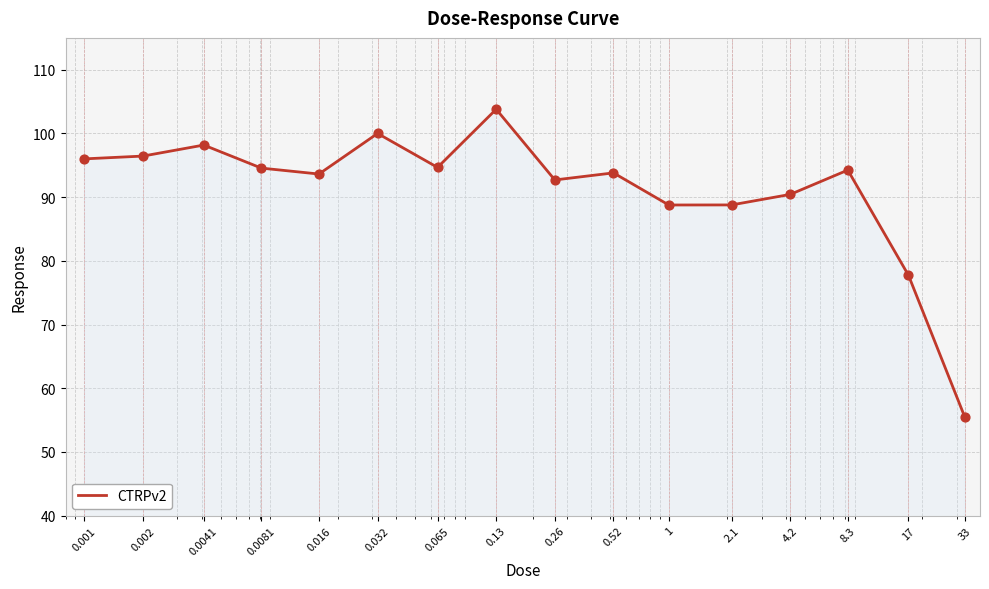

What is the difference between the maximum and minimum values?

48.2